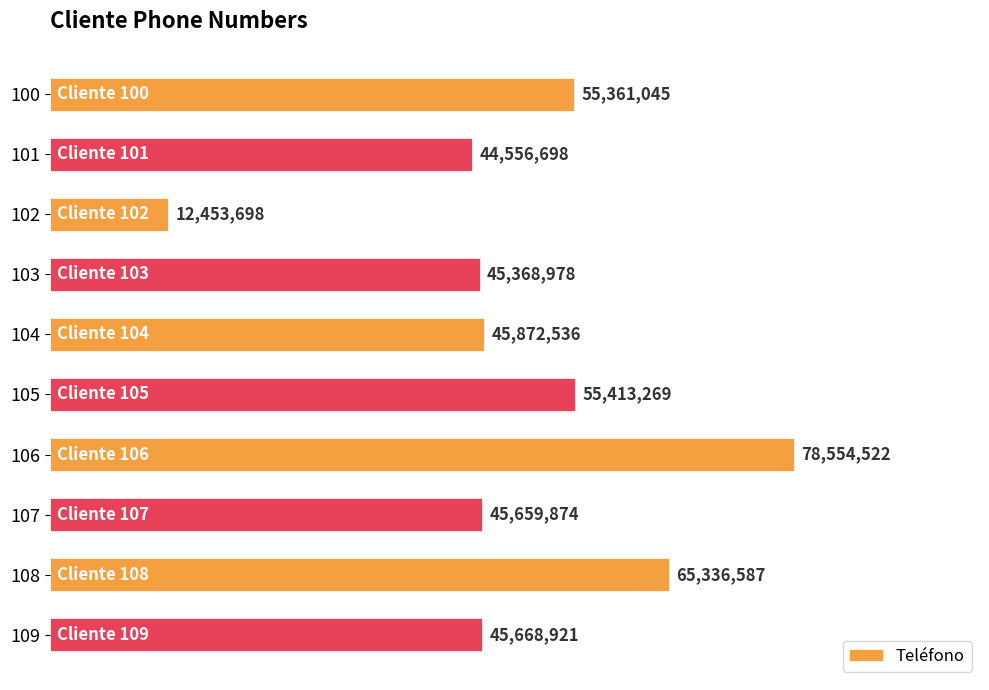

What is the sum of all values?

494246128